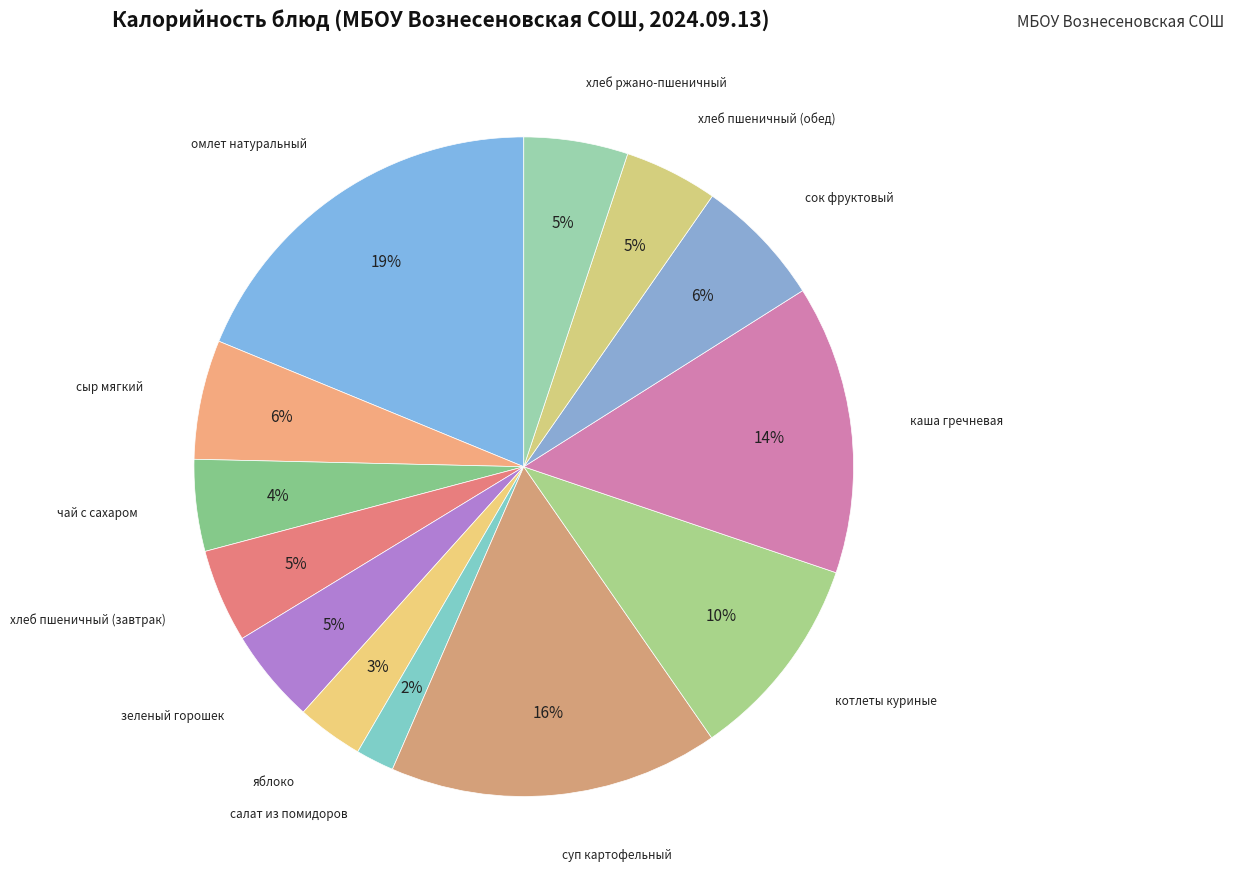

How many slices are in this pie chart?

13